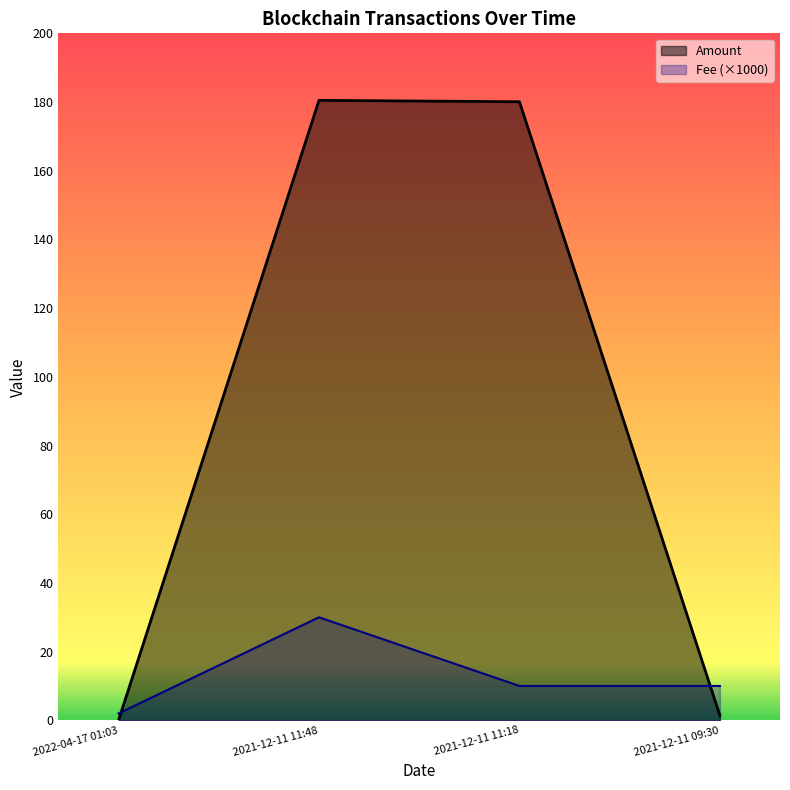

Rank the series by their maximum value, from lowest to highest.

Fee (×1000), Amount